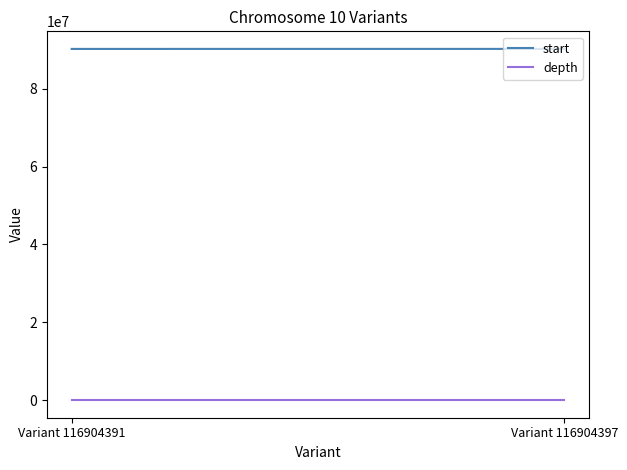

Between Variant 116904391 and Variant 116904397, which series saw the biggest shift?

start